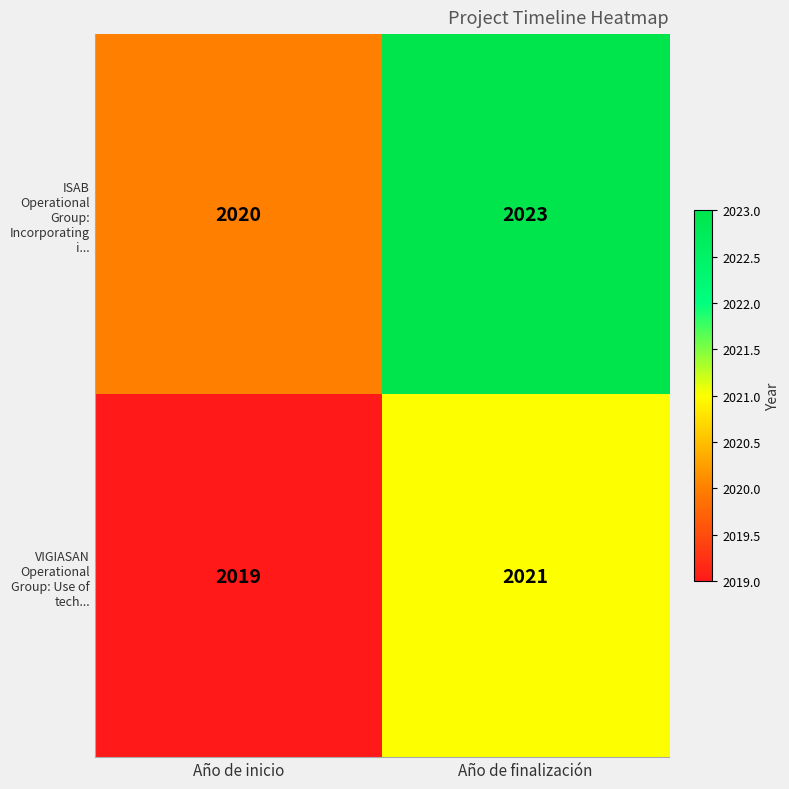

Reading left to right, extract all data points from this chart.

ISAB Operational Group: Incorporating i...: Año de inicio=2020	Año de finalización=2023
VIGIASAN Operational Group: Use of tech...: Año de inicio=2019	Año de finalización=2021